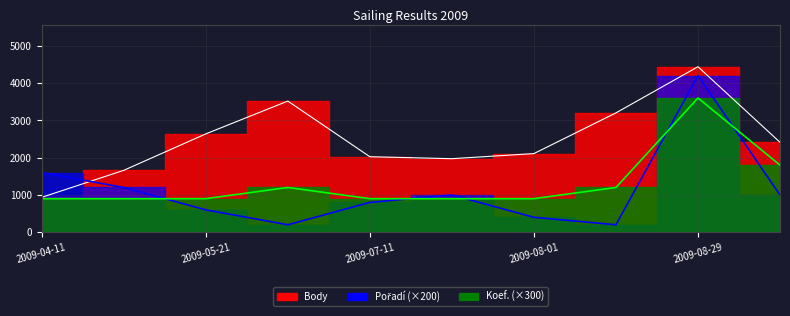

At which category does Koef. reach its first local peak?

2009-06-13